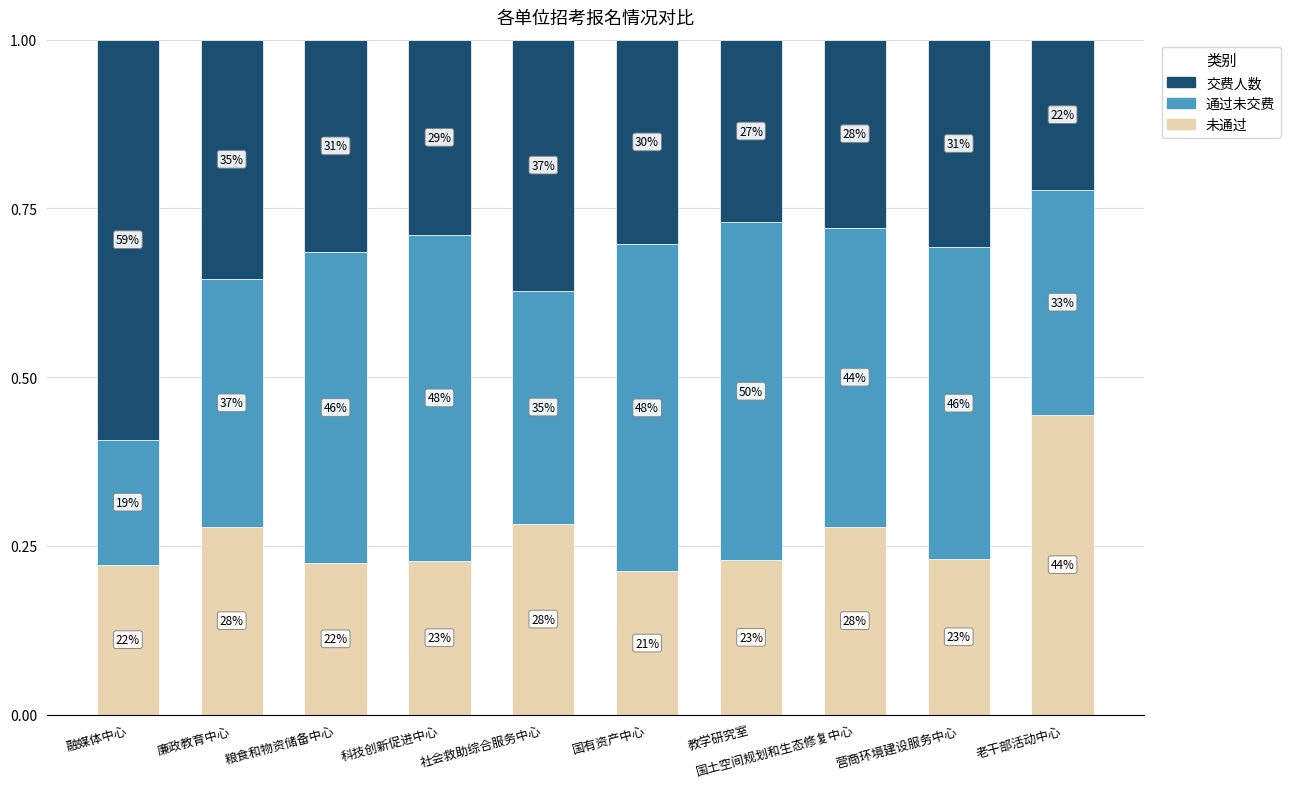

The 通过未交费 series shows 0.7 at 国土空间规划和生态修复中心. True or false?

False